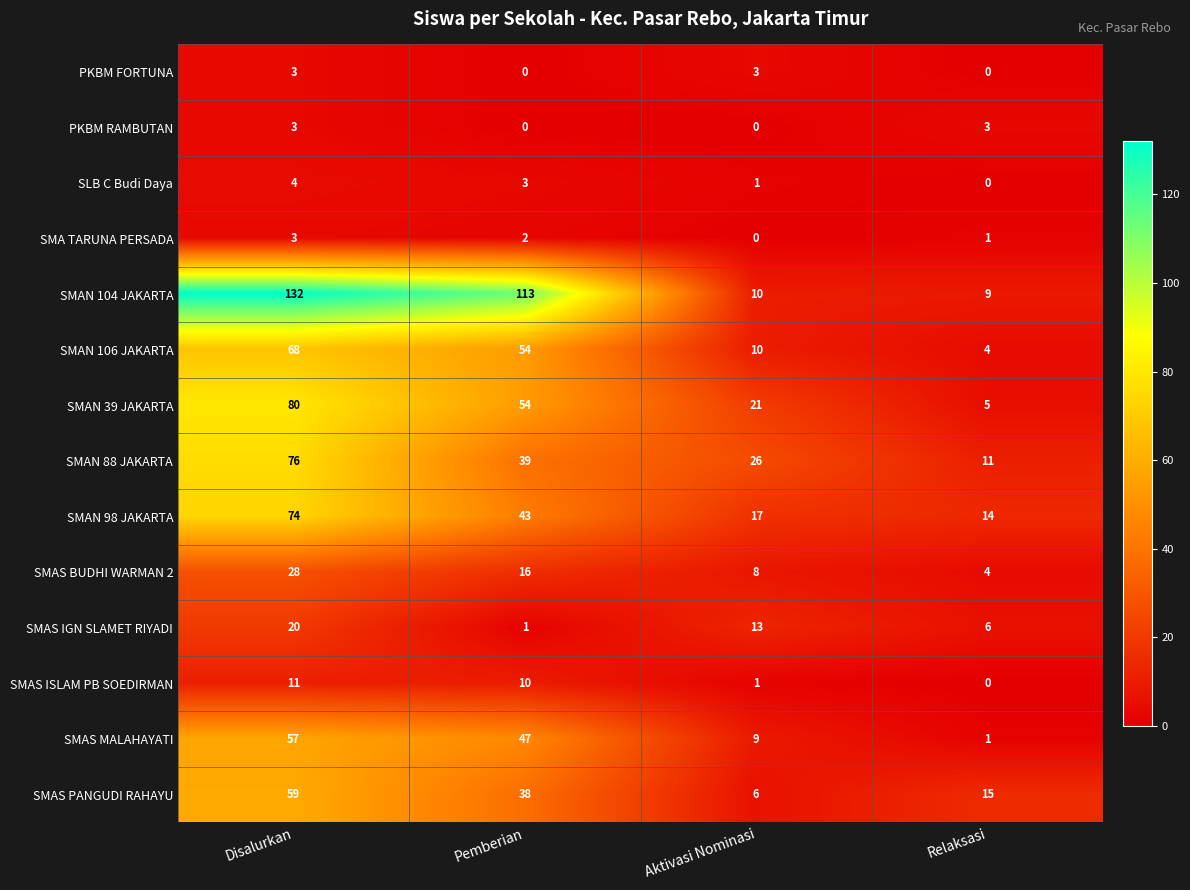

Rank the categories by SMAS PANGUDI RAHAYU value from highest to lowest.

Disalurkan, Pemberian, Relaksasi, Aktivasi Nominasi